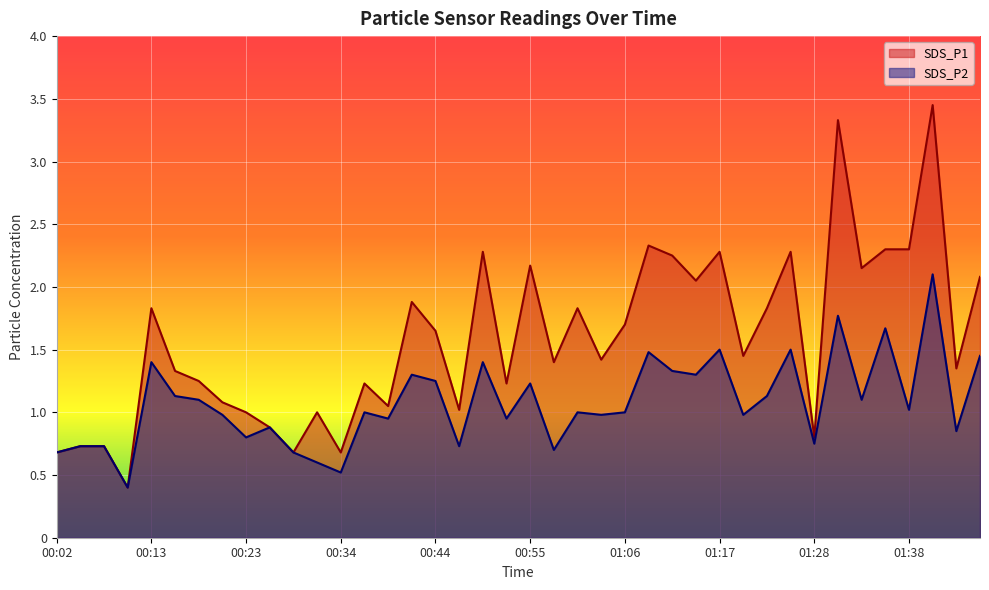

What is the total value across all series at 01:09?

3.8